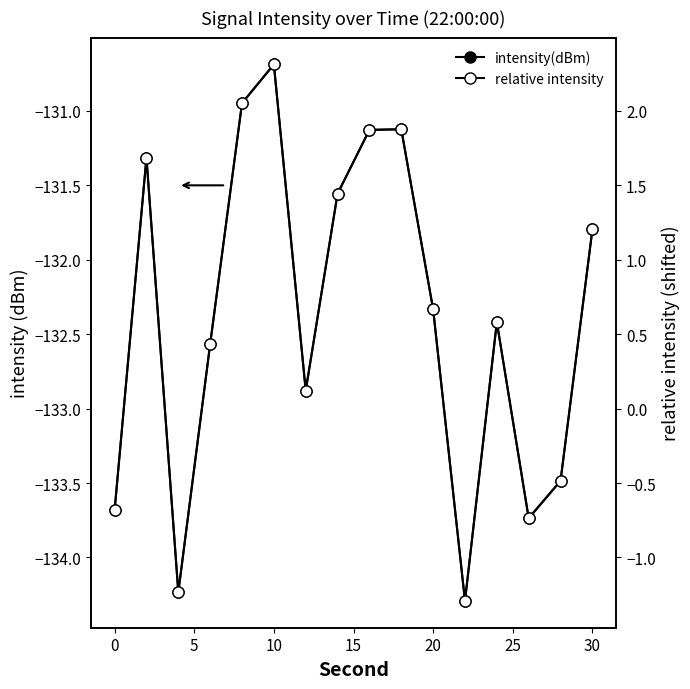

What is the value of the intensity(dBm) point at the 7th from the left?

-132.9